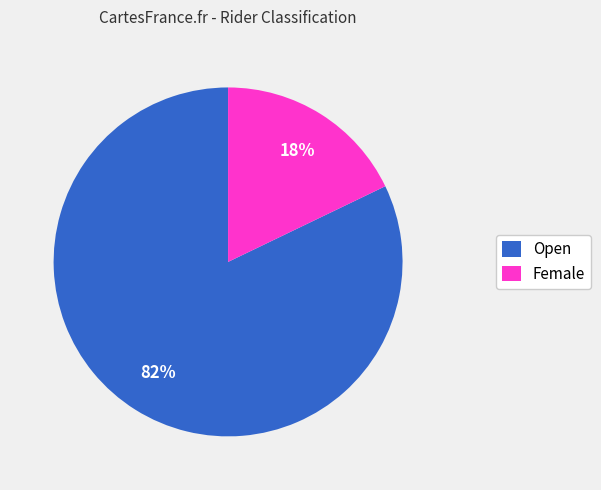

Do Female and Open together represent more than half of the pie?

Yes